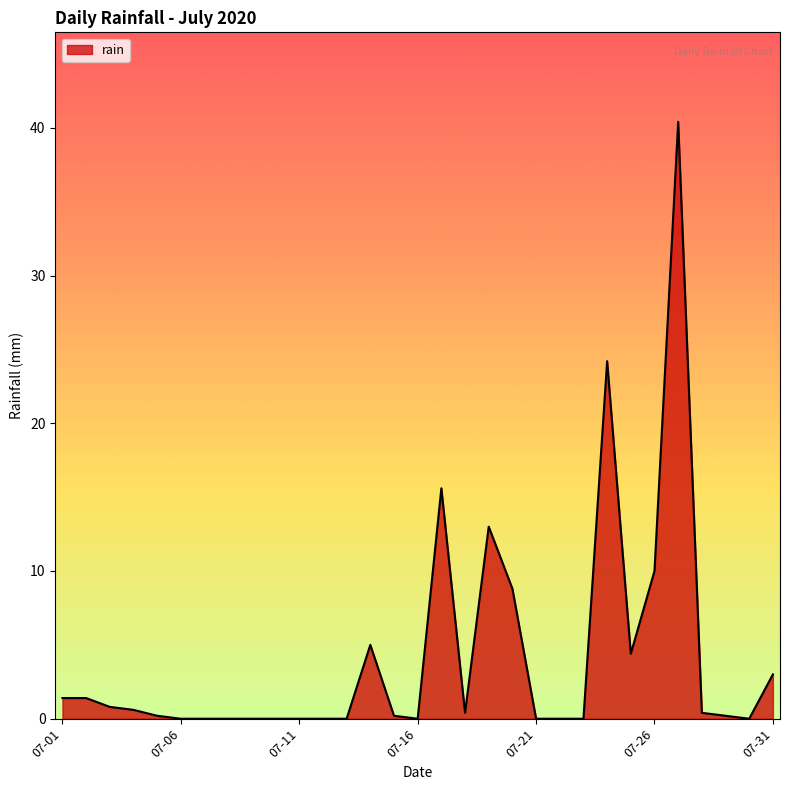

What is the difference between the maximum and minimum values?

40.4